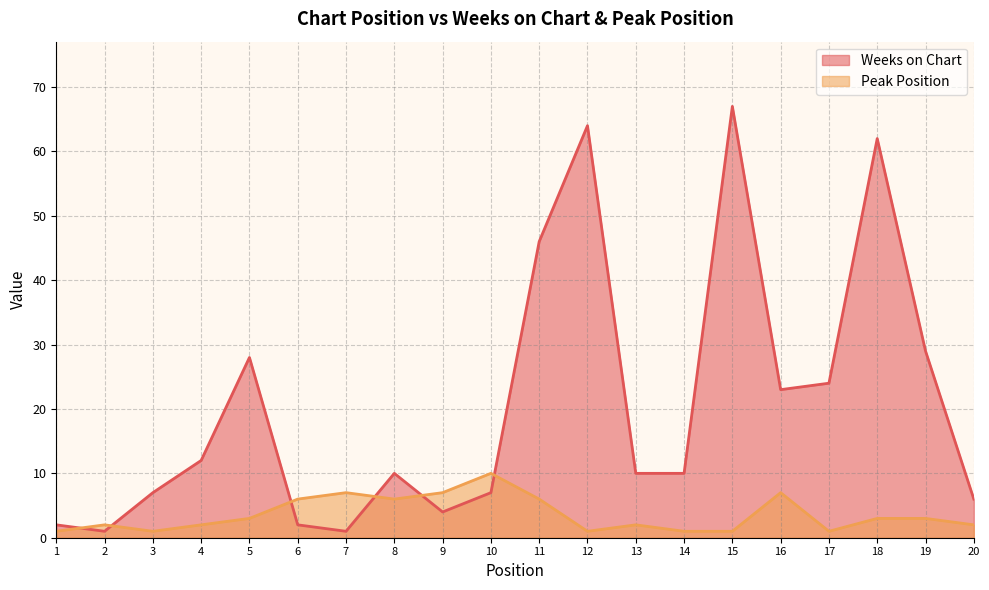

Which label corresponds to the smallest value in the chart?

2